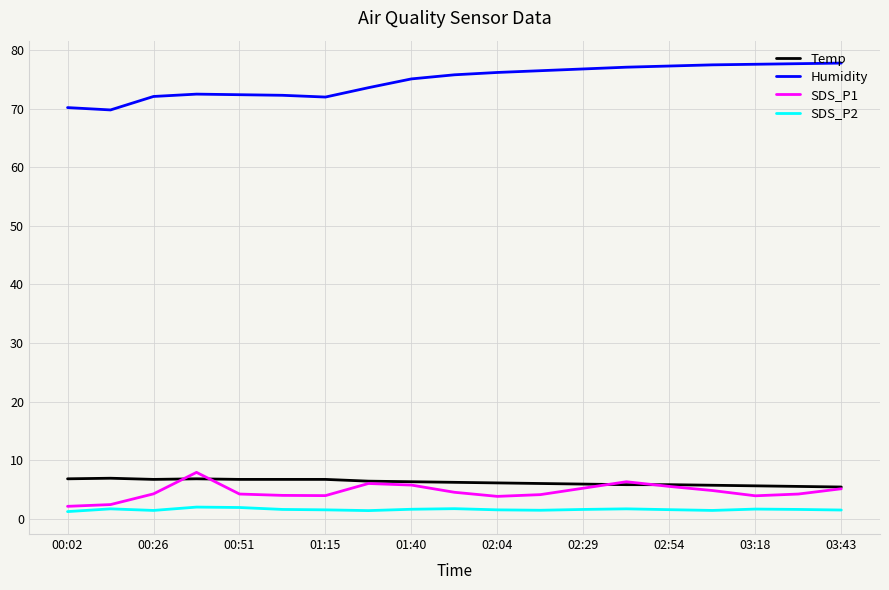

What is the minimum value for SDS_P1?

2.1